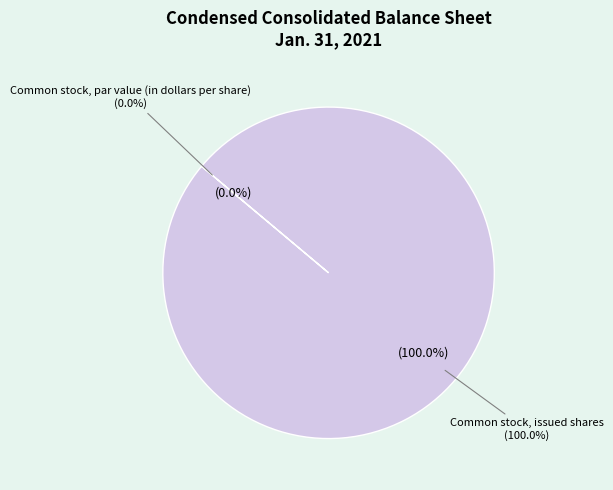

Which slice is the largest?

Common stock, issued shares